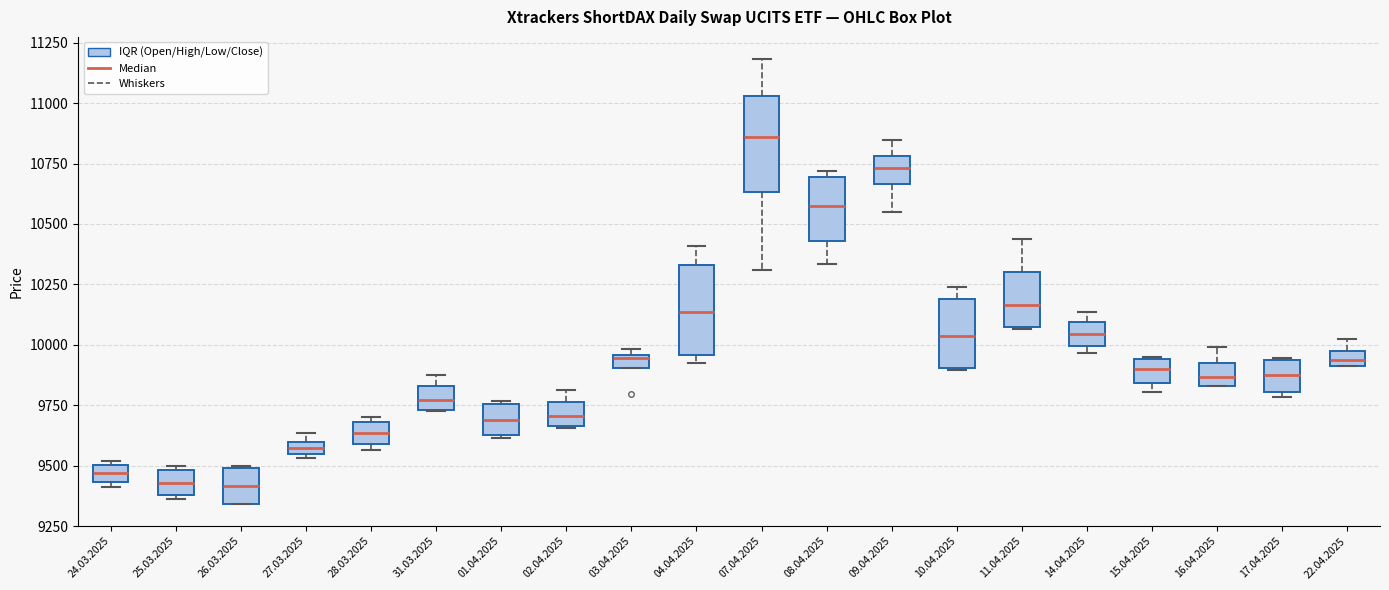

Where is the lower edge of the box for 10.04.2025 on the y-axis? The values are not printed on the chart, so give them approximately, as read against the axis.

9900